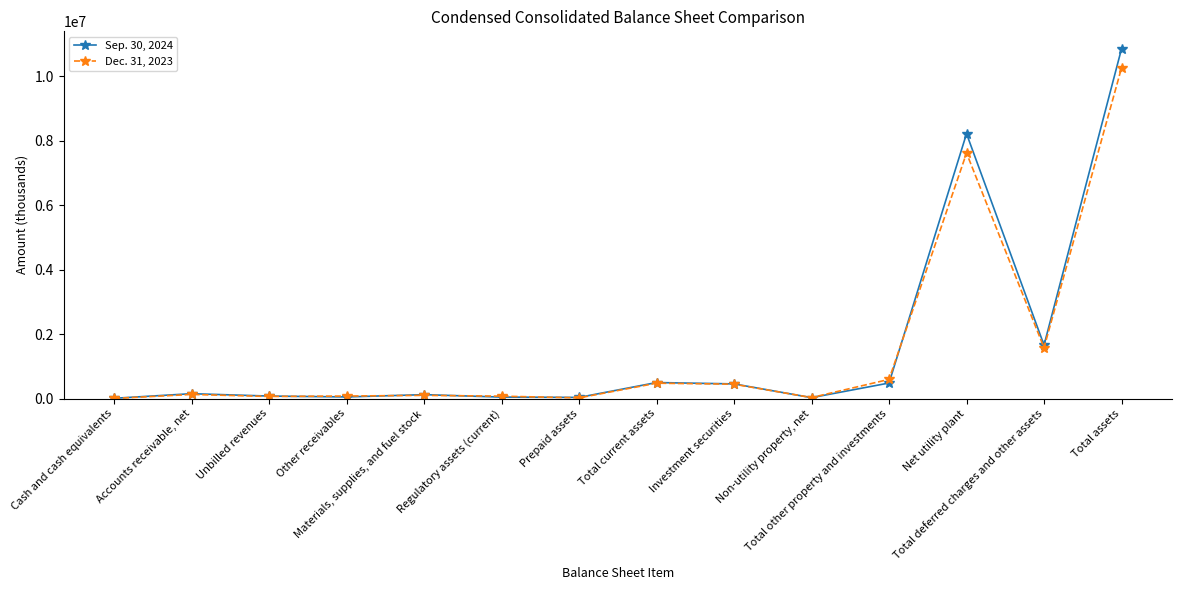

At Net utility plant, list the series in order from largest to smallest.

Sep. 30, 2024, Dec. 31, 2023